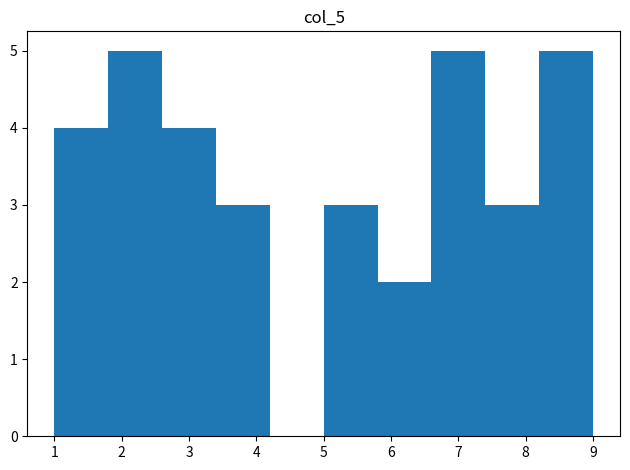

How tall is the bar that spans 5.8 to 6.6 on the x-axis? The values are not printed on the chart, so give them approximately, as read against the axis.

2